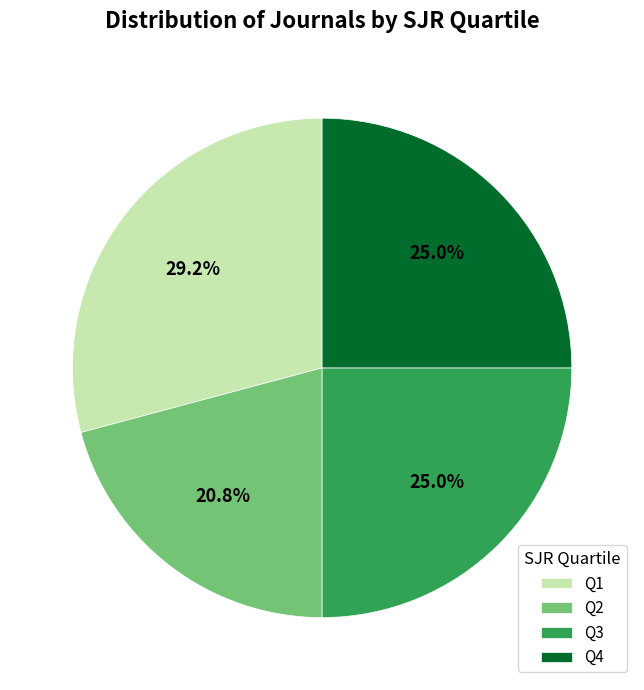

To the nearest percent, what percentage of the pie is Q1?

29%